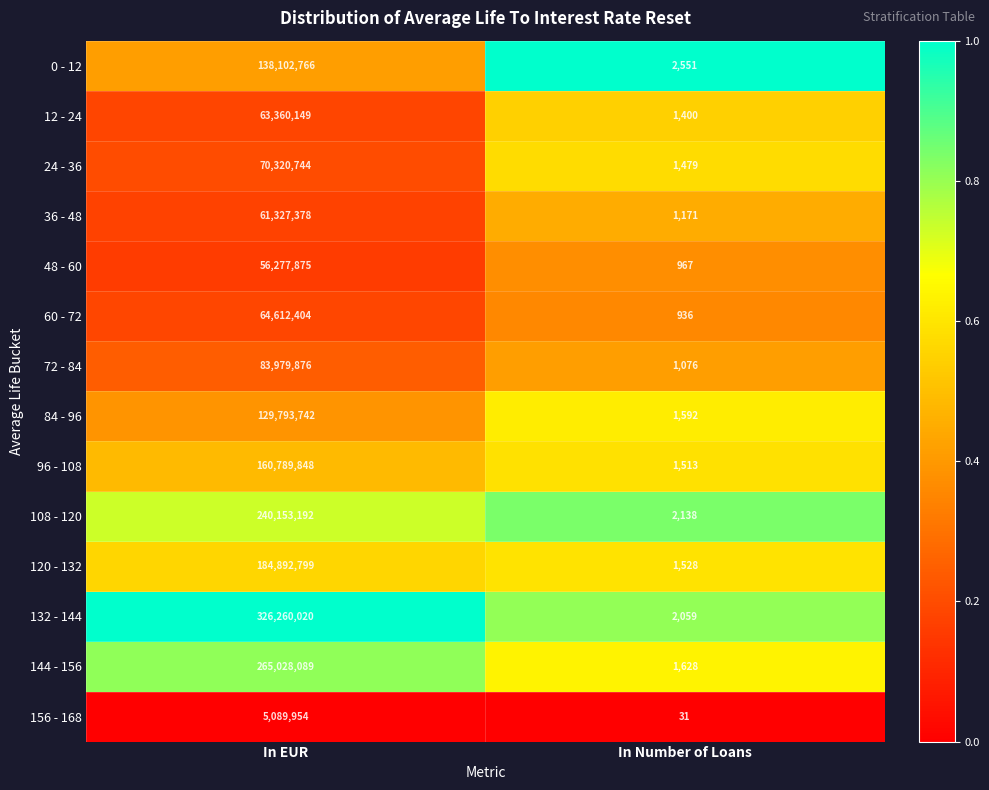

Reading left to right, what are all the values shown in this chart?

0 - 12: In EUR=138102766	In Number of Loans=2551
12 - 24: In EUR=63360149	In Number of Loans=1400
24 - 36: In EUR=70320744	In Number of Loans=1479
36 - 48: In EUR=61327378	In Number of Loans=1171
48 - 60: In EUR=56277875	In Number of Loans=967
60 - 72: In EUR=64612404	In Number of Loans=936
72 - 84: In EUR=83979876	In Number of Loans=1076
84 - 96: In EUR=129793742	In Number of Loans=1592
96 - 108: In EUR=160789848	In Number of Loans=1513
108 - 120: In EUR=240153192	In Number of Loans=2138
120 - 132: In EUR=184892799	In Number of Loans=1528
132 - 144: In EUR=326260020	In Number of Loans=2059
144 - 156: In EUR=265028089	In Number of Loans=1628
156 - 168: In EUR=5089954	In Number of Loans=31